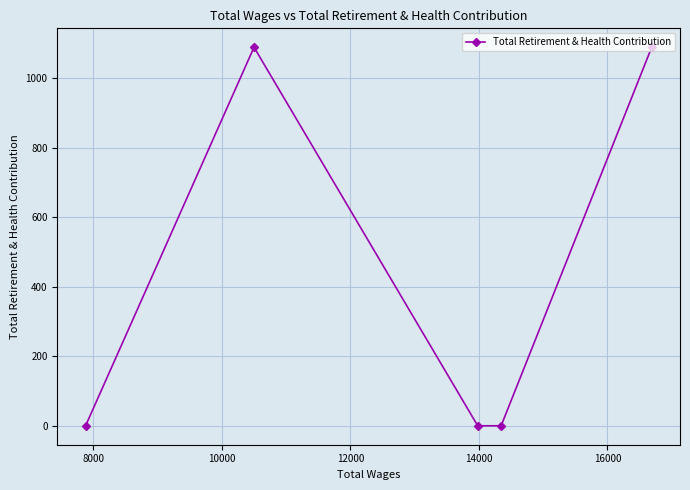

How many values are above zero?

2